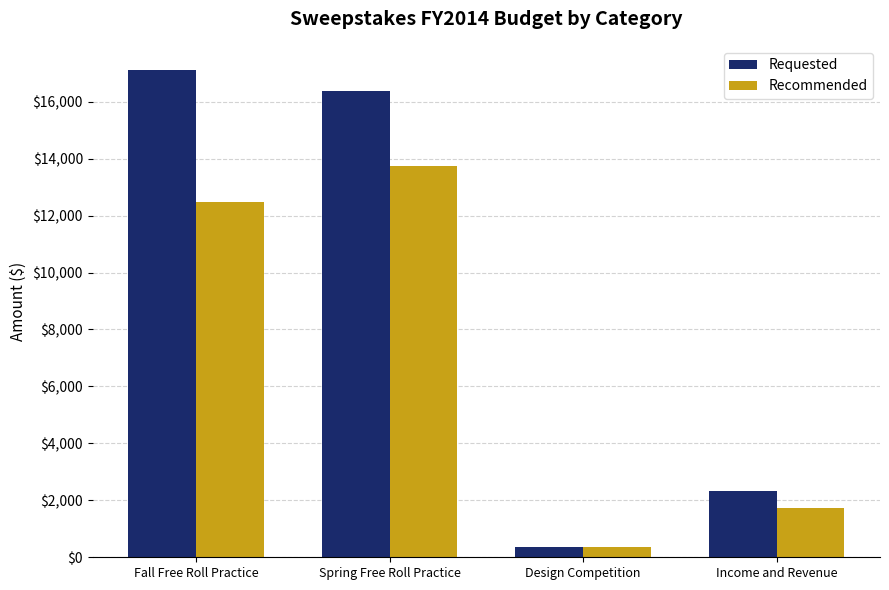

True or false: Recommended has a value of 22747.1 at Spring Free Roll Practice.

False